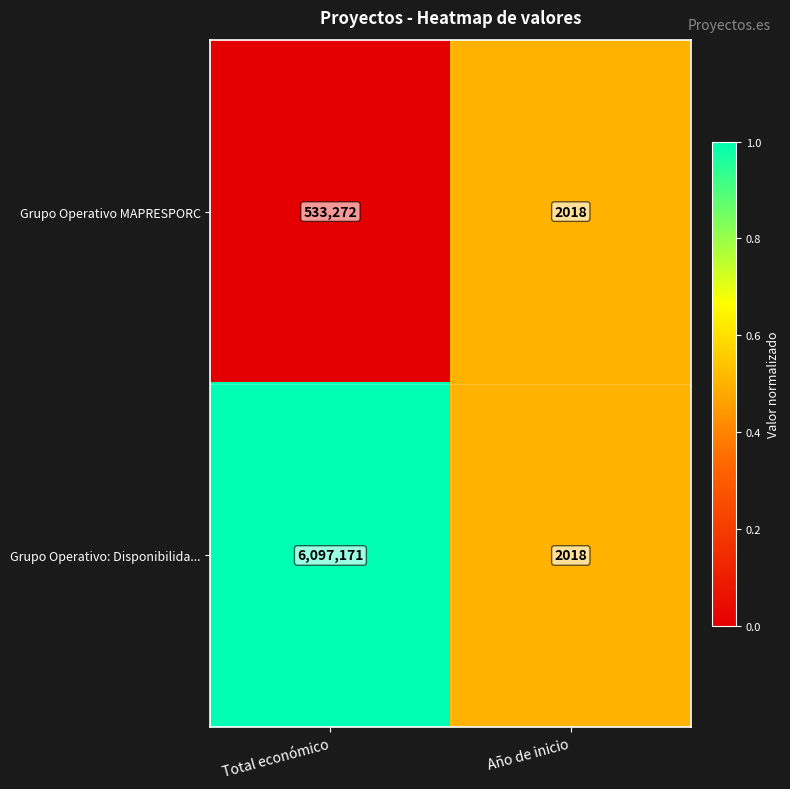

Reading left to right, list all the values displayed in this chart.

Grupo Operativo MAPRESPORC: 533272	2018
Grupo Operativo: Disponibilida...: 6097171	2018